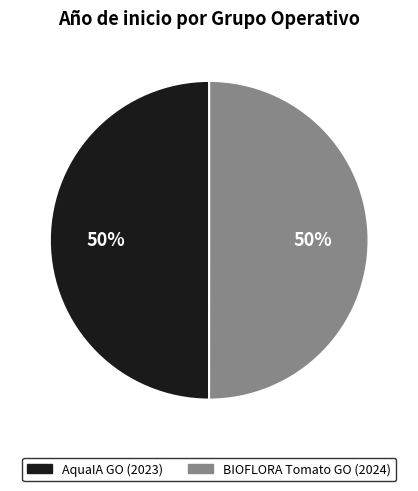

To the nearest percent, what is the average slice percentage?

50%